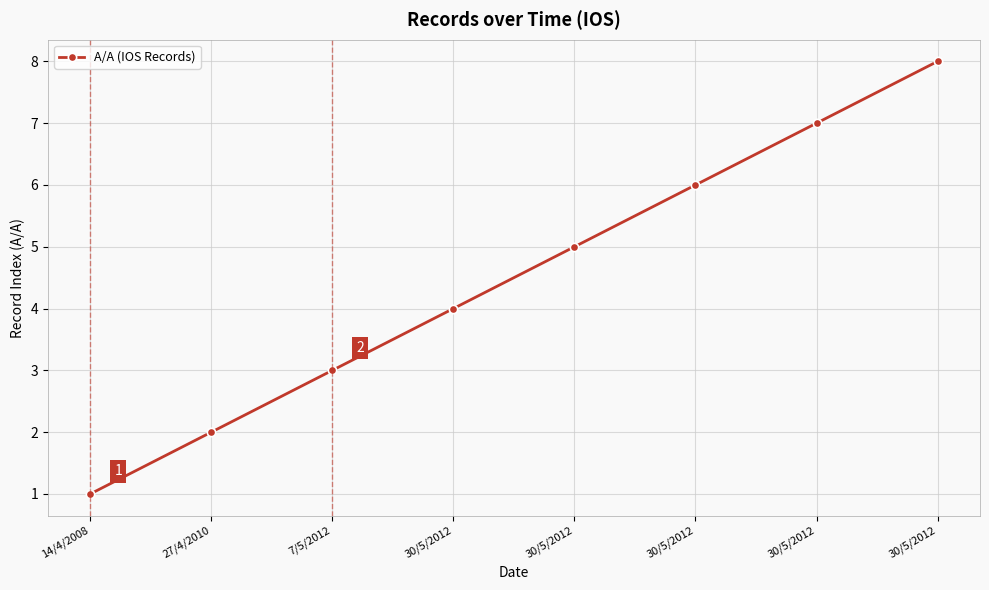

Rank the categories by value from lowest to highest.

14/4/2008, 27/4/2010, 7/5/2012, 30/5/2012, 30/5/2012, 30/5/2012, 30/5/2012, 30/5/2012